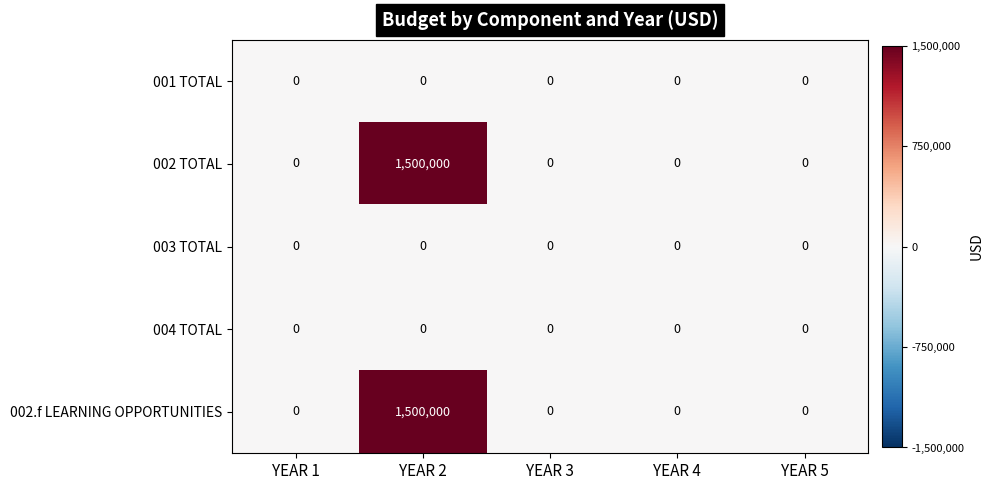

True or false: 002 TOTAL has a value of 0 at YEAR 5.

True